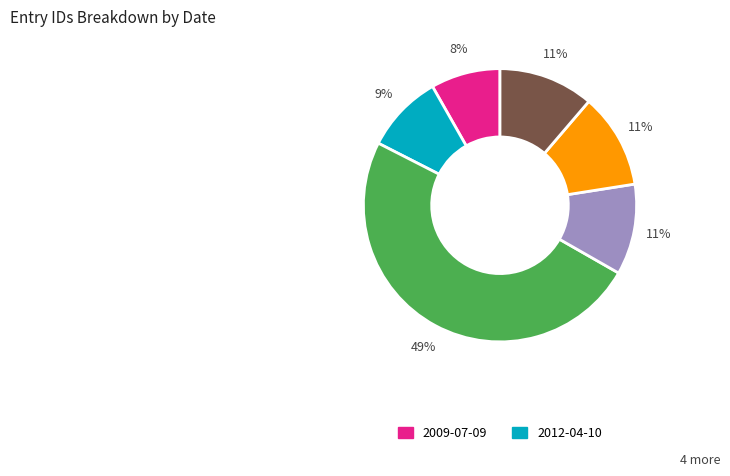

Is there any slice that represents more than half of the pie?

No